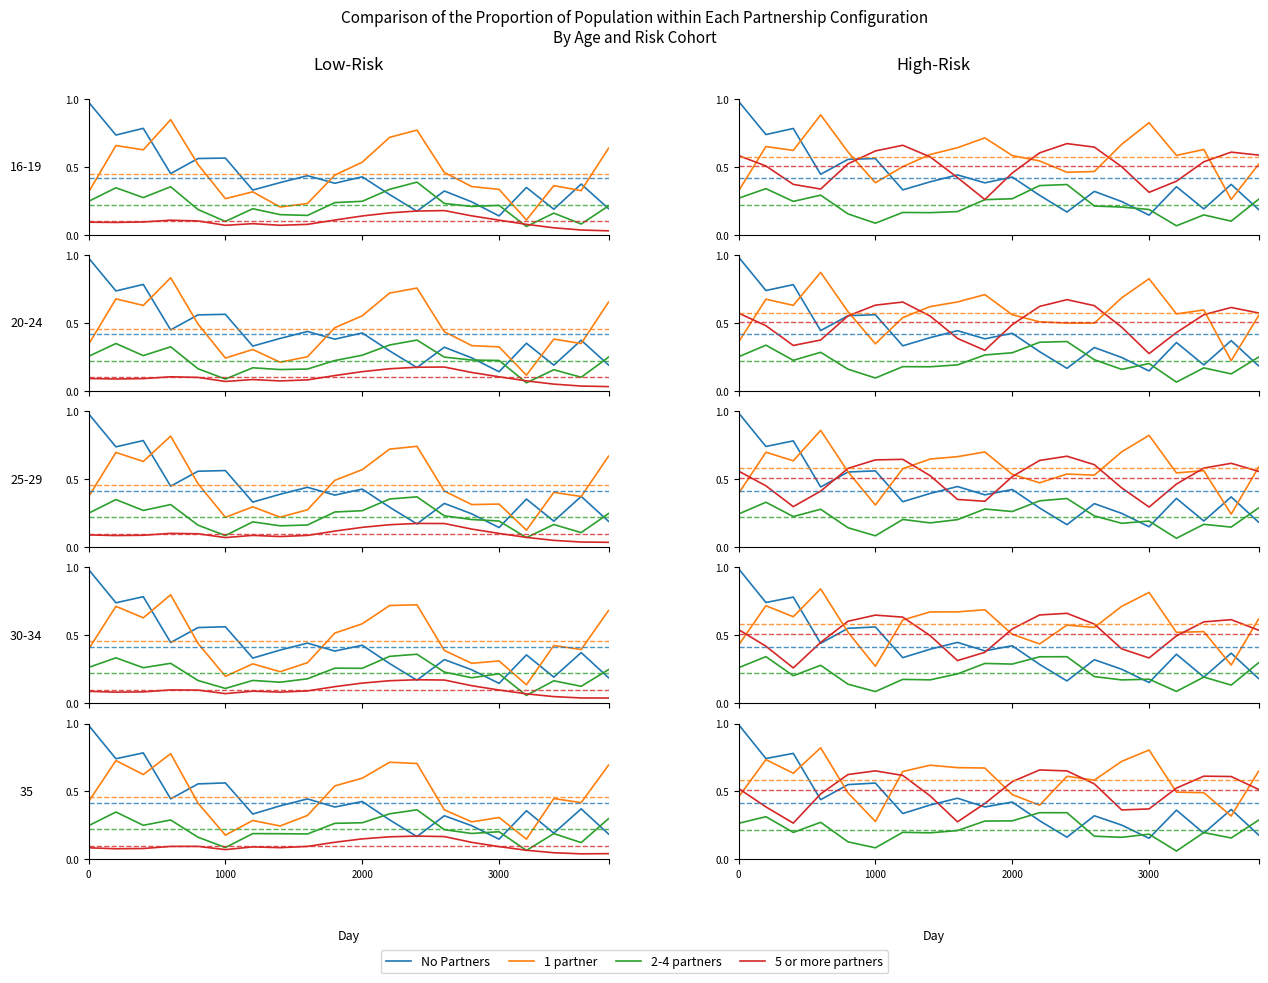

Is it true that 2-4 partners equals 0.2 at 1000?

False